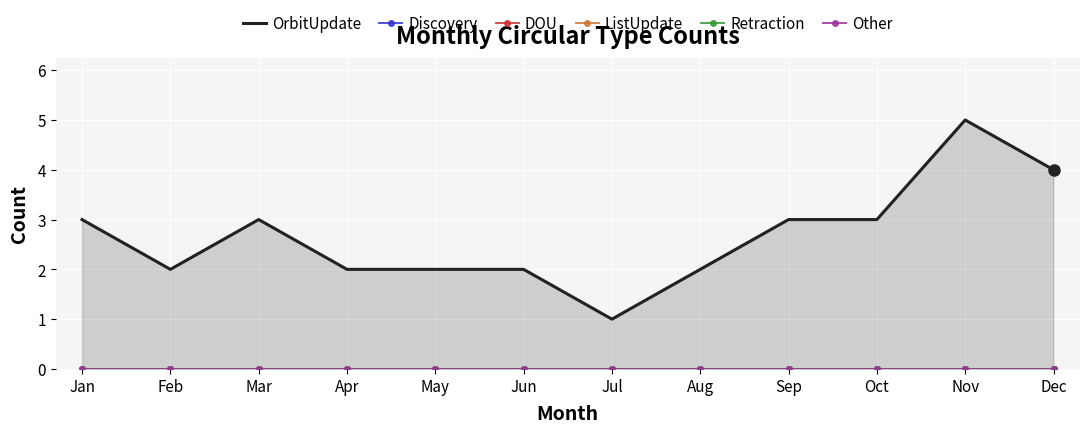

What are all the series names shown in the legend?

OrbitUpdate, Discovery, DOU, ListUpdate, Retraction, Other